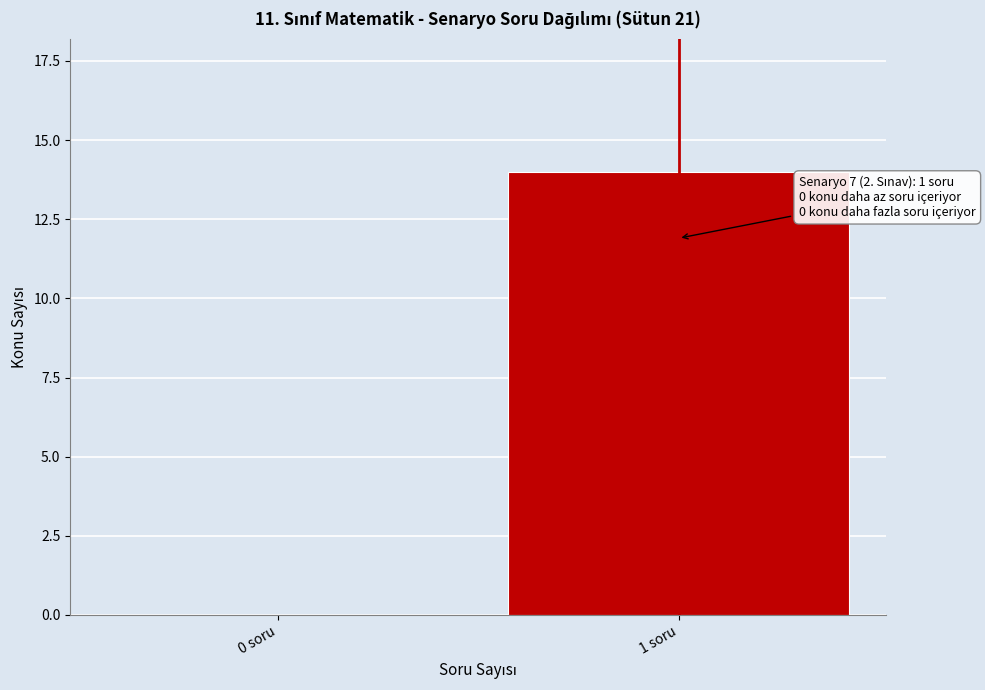

Reading left to right, list all the values displayed in this chart.

0 soru=0	1 soru=14